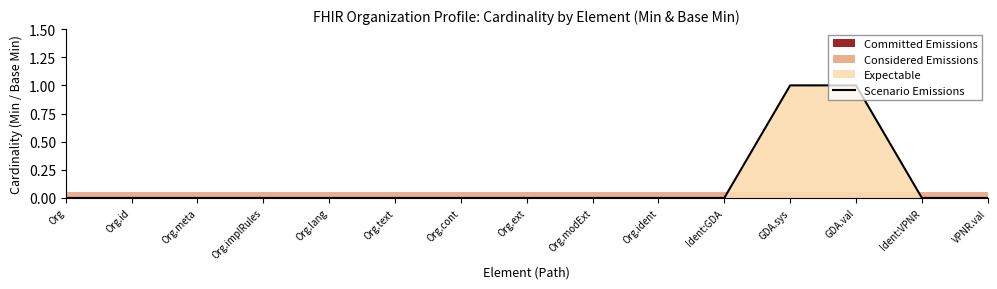

Between Org.lang and Org.cont, which is larger?

Org.lang